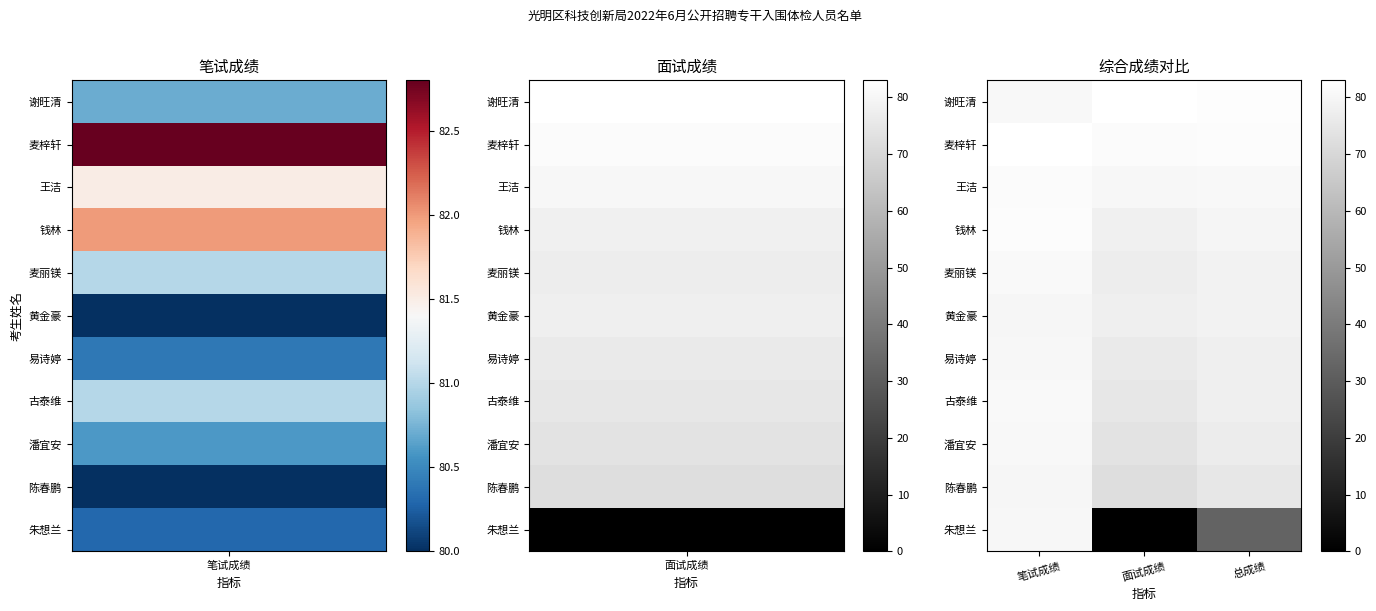

At how many categories does at least one series exceed 8?

3